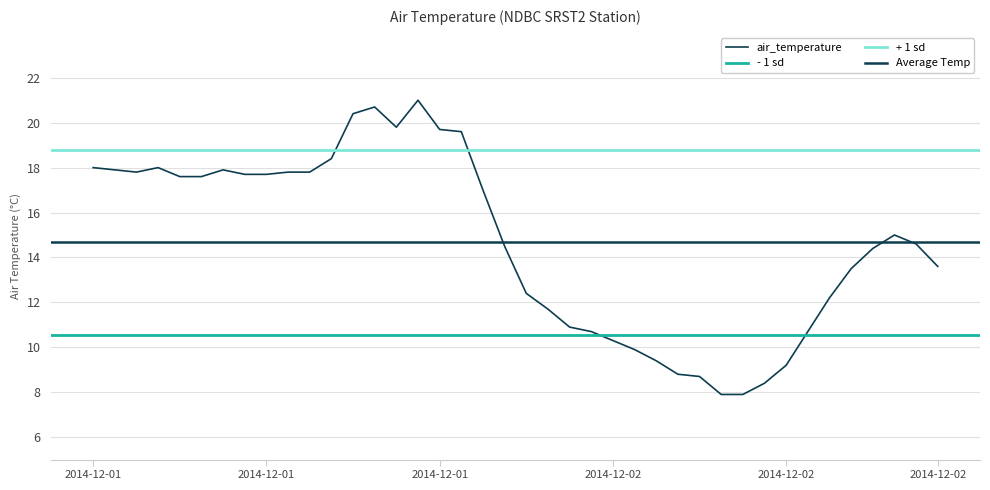

Read the value at 2014-12-01T11.

17.8